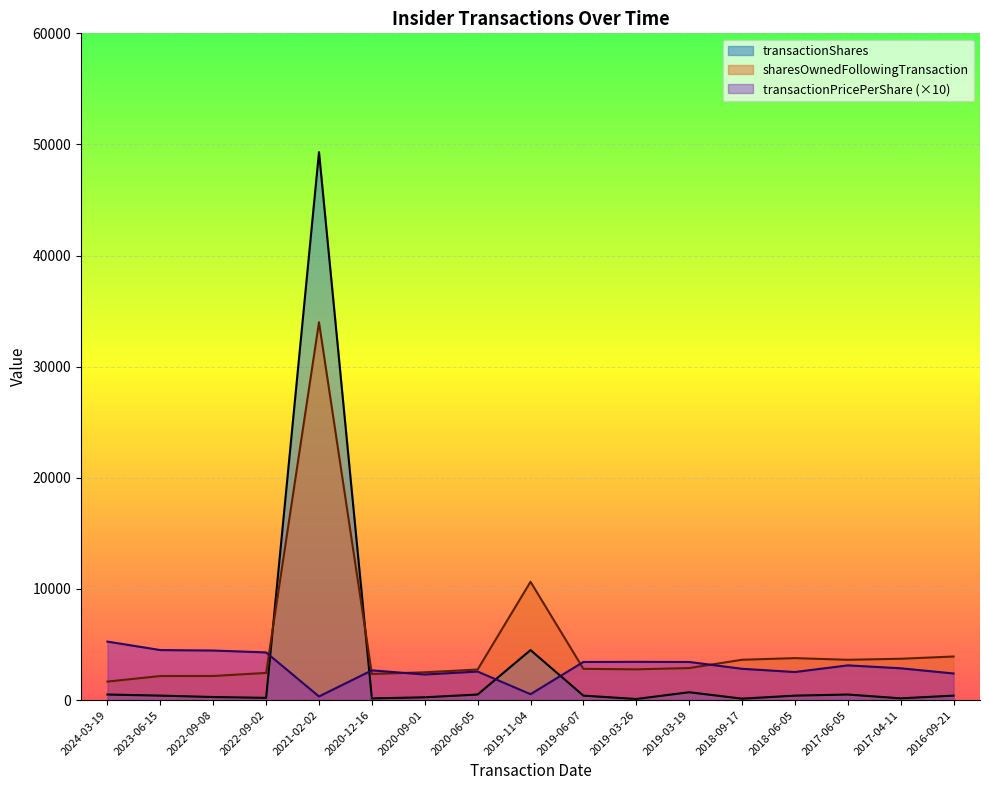

What is the maximum value shown in the chart?

49306.0